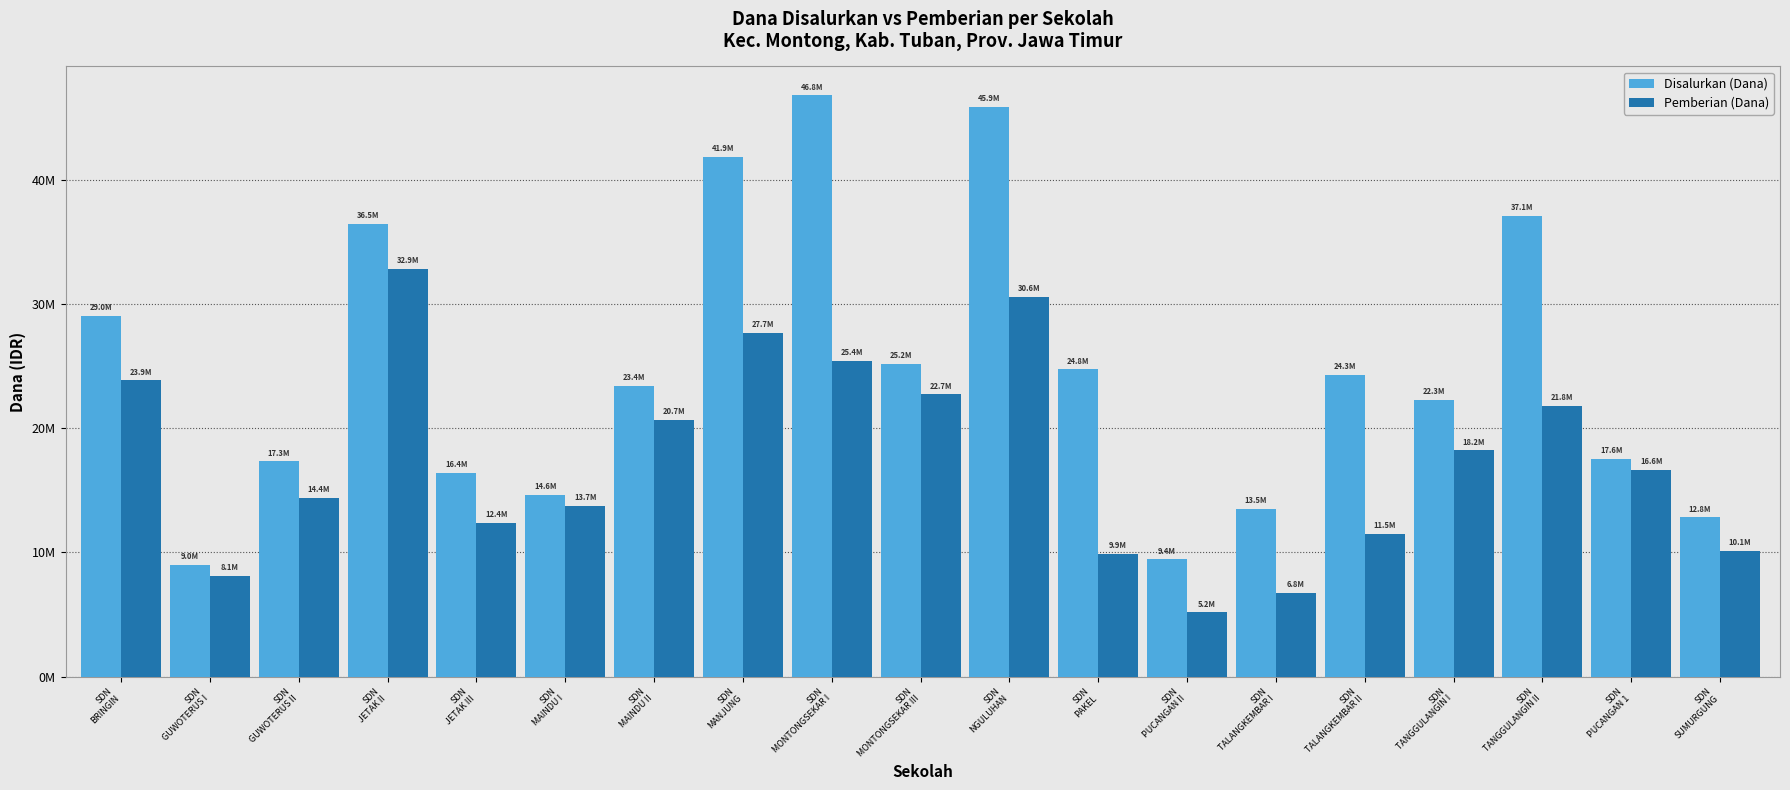

What is the value of the Pemberian (Dana) bar at the 7th from the left?

20700000